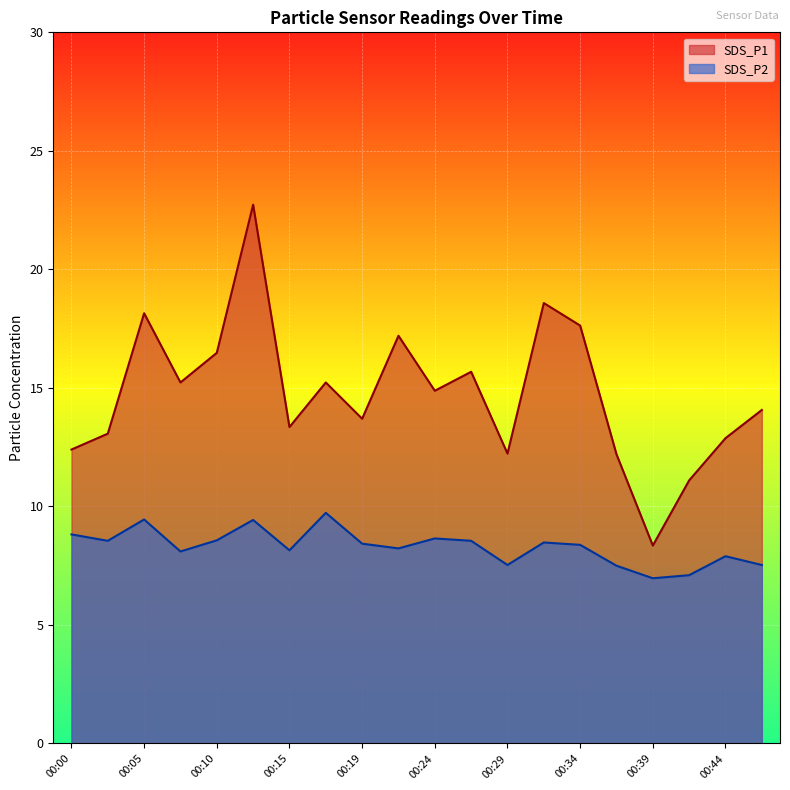

The SDS_P1 series shows 7.5 at 00:15. True or false?

False